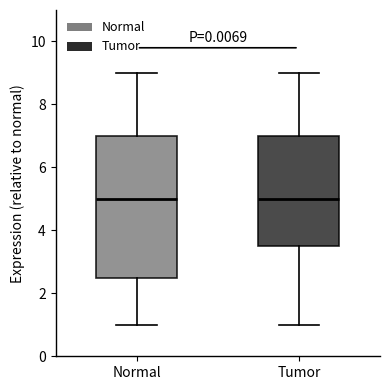

Reading left to right, read every box against the y-axis: the position of its median line, the range the box covers, and the ends of its whiskers. The values are not printed on the chart, so give them approximately, as read against the axis.

Normal: median 5.0, box 2.6 to 7.0, whiskers 1.0 to 9.0
Tumor: median 5.0, box 3.6 to 7.0, whiskers 1.0 to 9.0